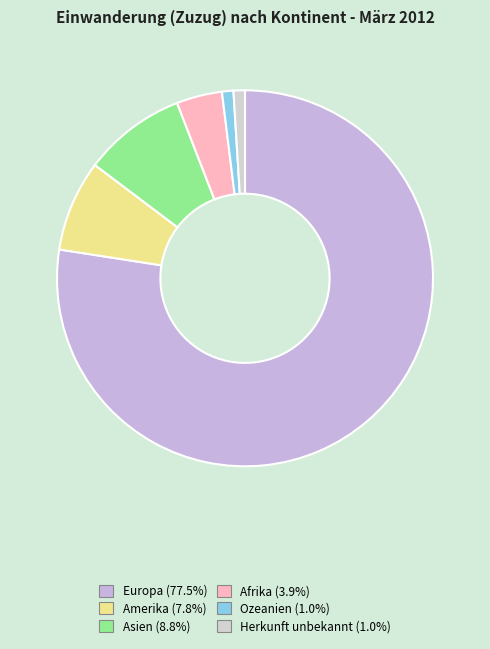

Is it true that Ozeanien is 1% of the pie?

True